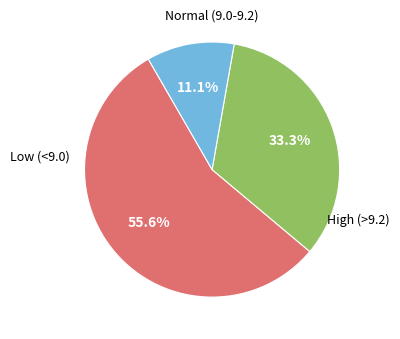

Does any single category account for the majority?

Yes